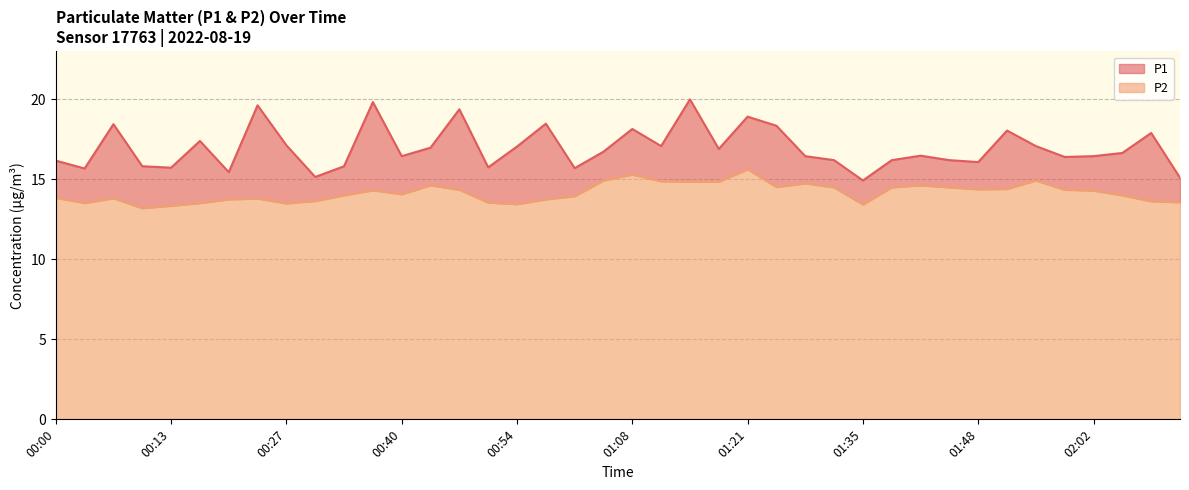

Does the chart have visible grid lines?

Yes